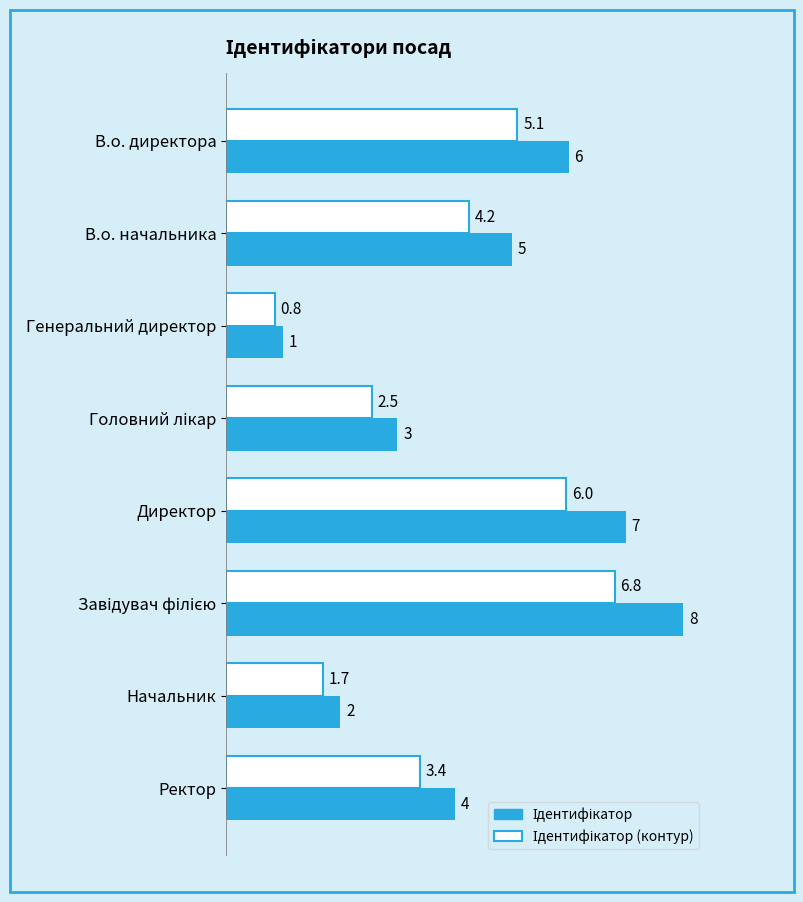

At which category does the chart reach its minimum across all series?

Генеральний директор